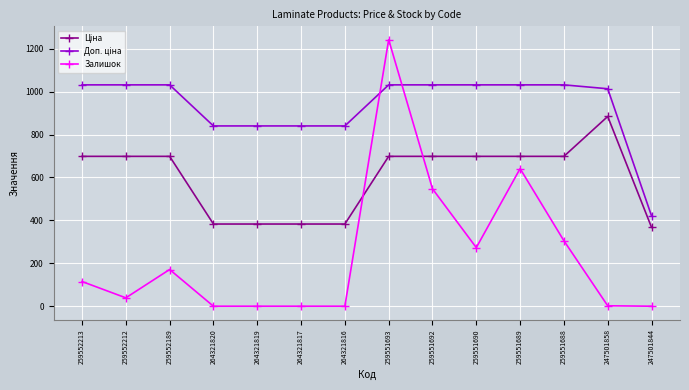

Which series changed the most between 259551689 and 259551688?

Залишок